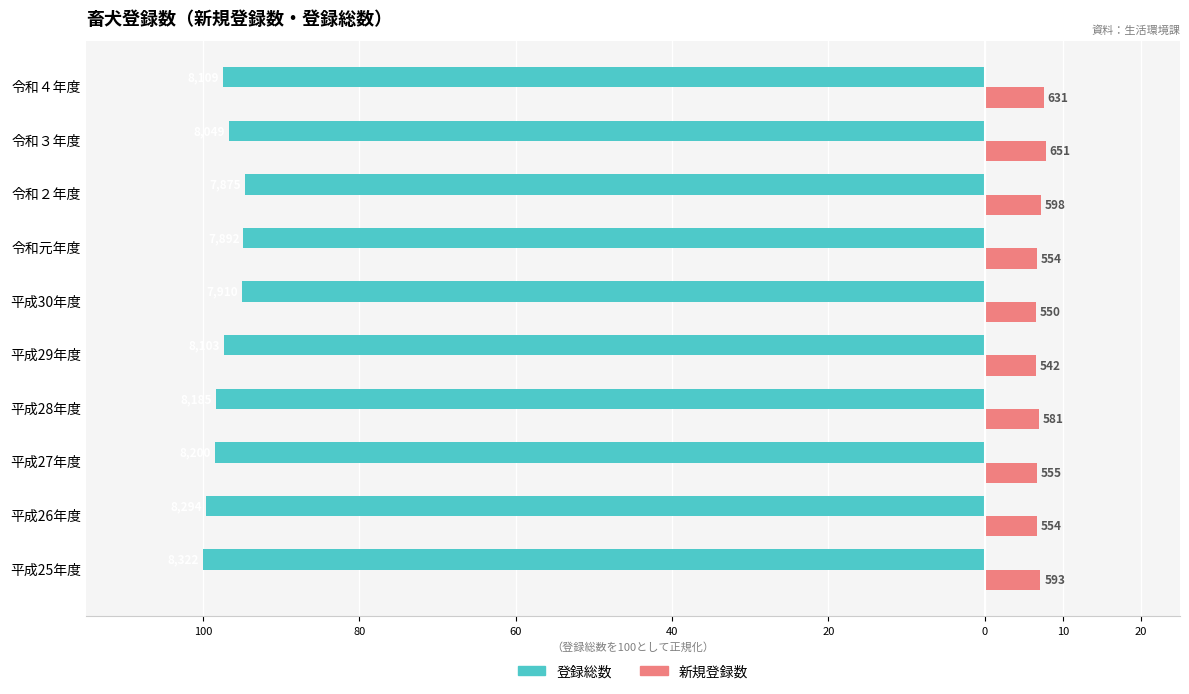

What are all the series names shown in the legend?

登録総数, 新規登録数